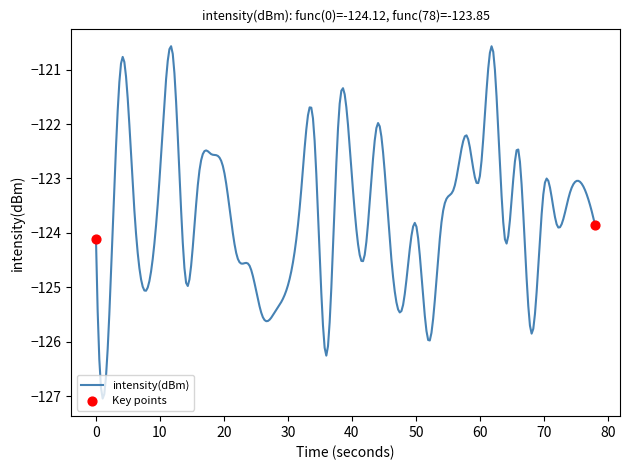

What is the difference between the maximum and minimum values?

6.5